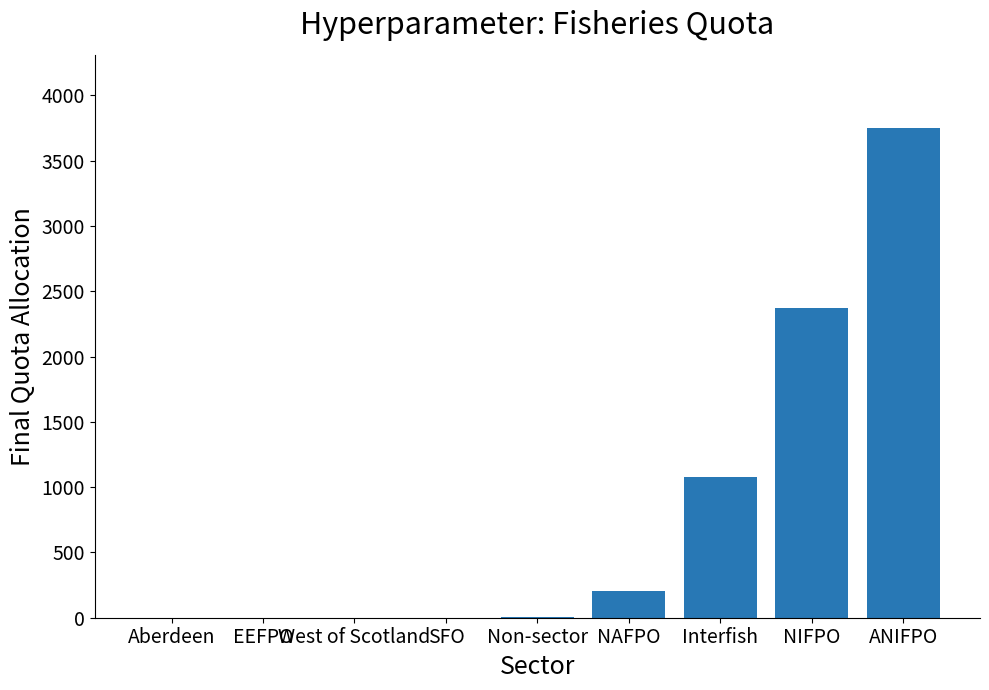

True or false: the data shows 3748.4 at ANIFPO.

True